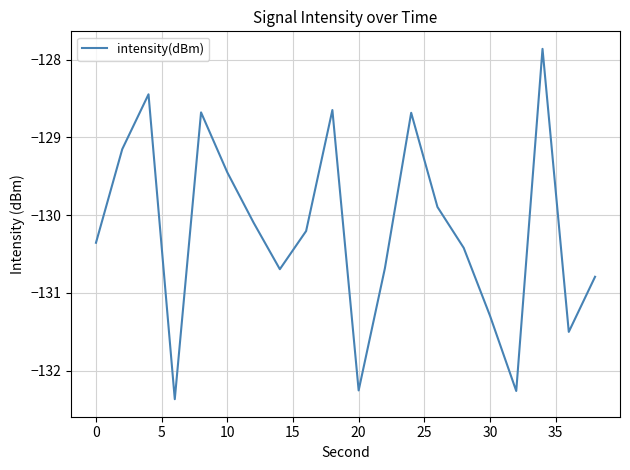

What is the minimum value shown in the chart?

-132.4